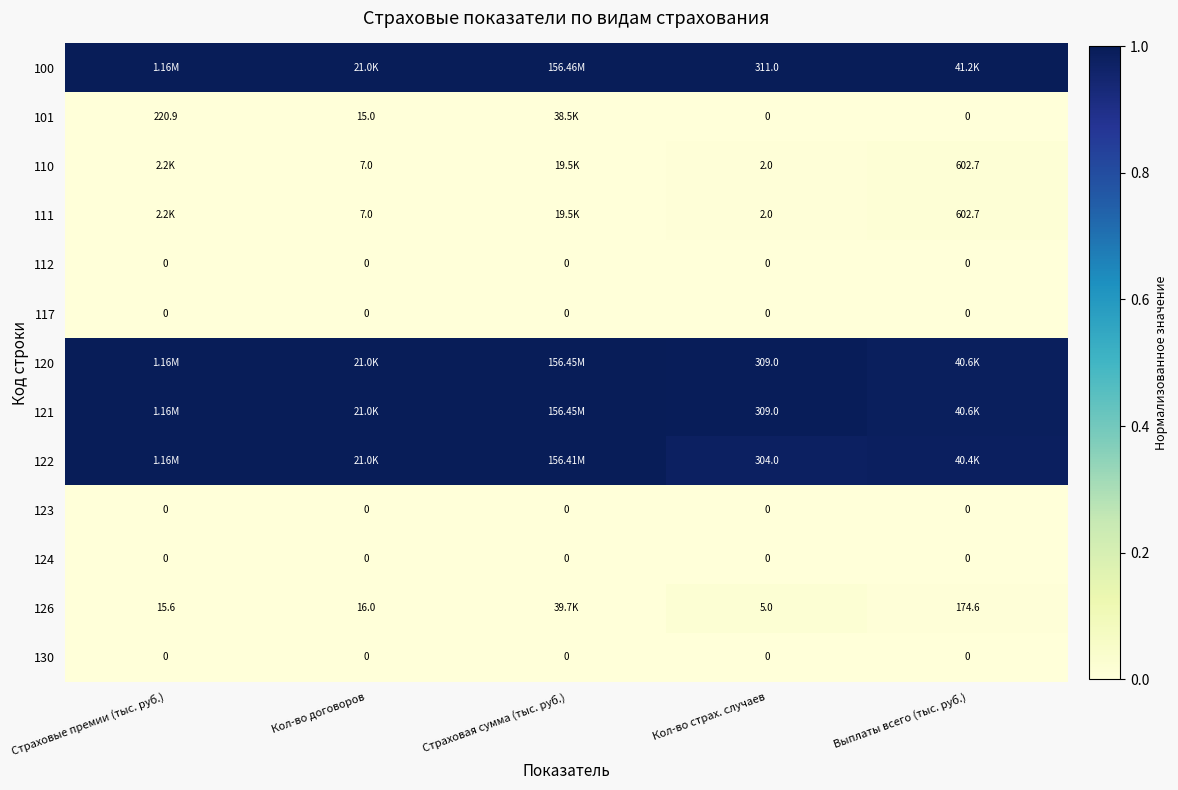

At which label does 121 reach its minimum?

Выплаты всего (тыс. руб.)